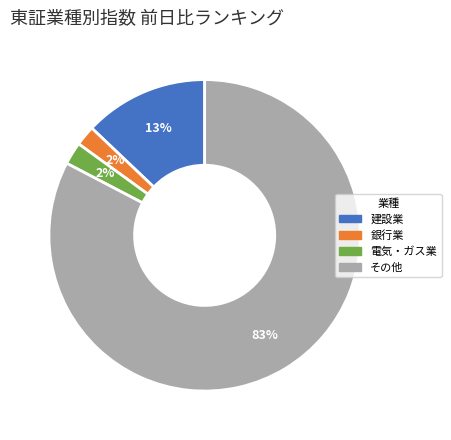

To the nearest percent, what is the difference between the largest and smallest slice percentages?

81%